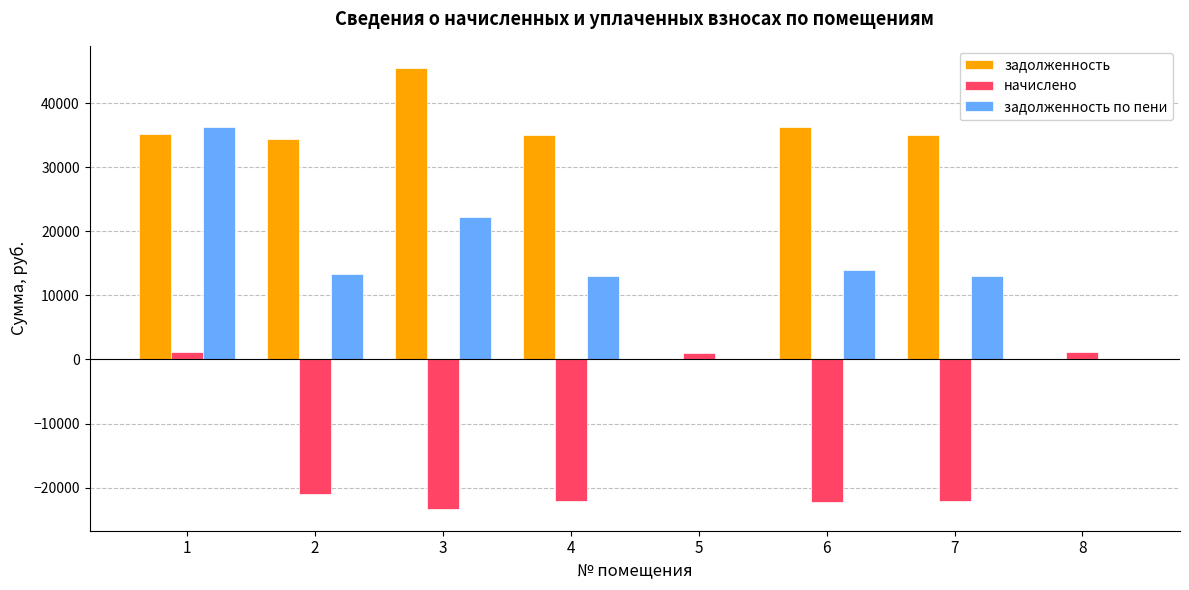

What is the average value of the задолженность series?

27670.9